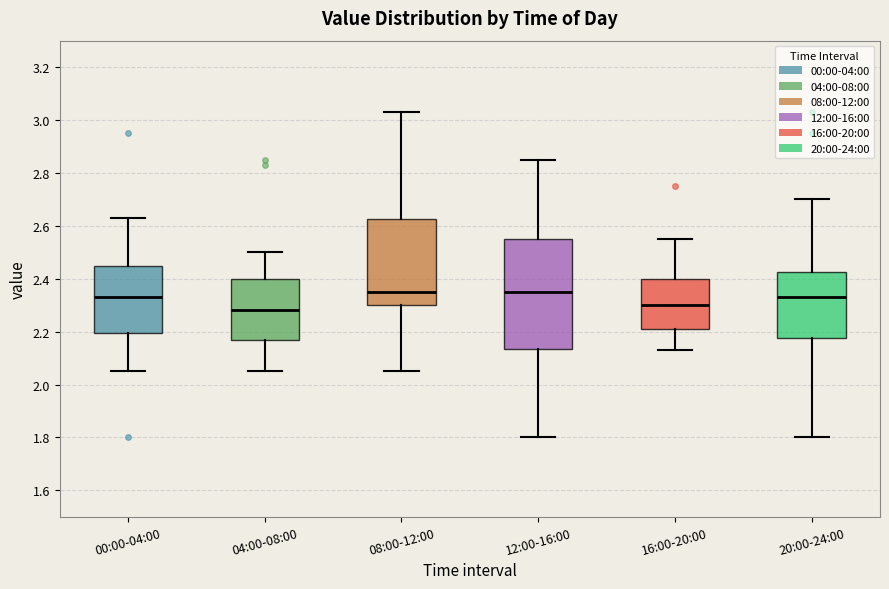

Where does the lower whisker of the box for 08:00-12:00 end on the y-axis? The values are not printed on the chart, so give them approximately, as read against the axis.

2.06